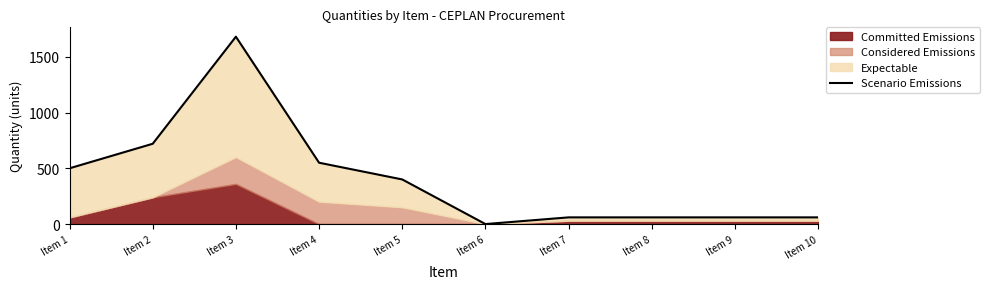

True or false: the data shows 794 at Item 1.

False